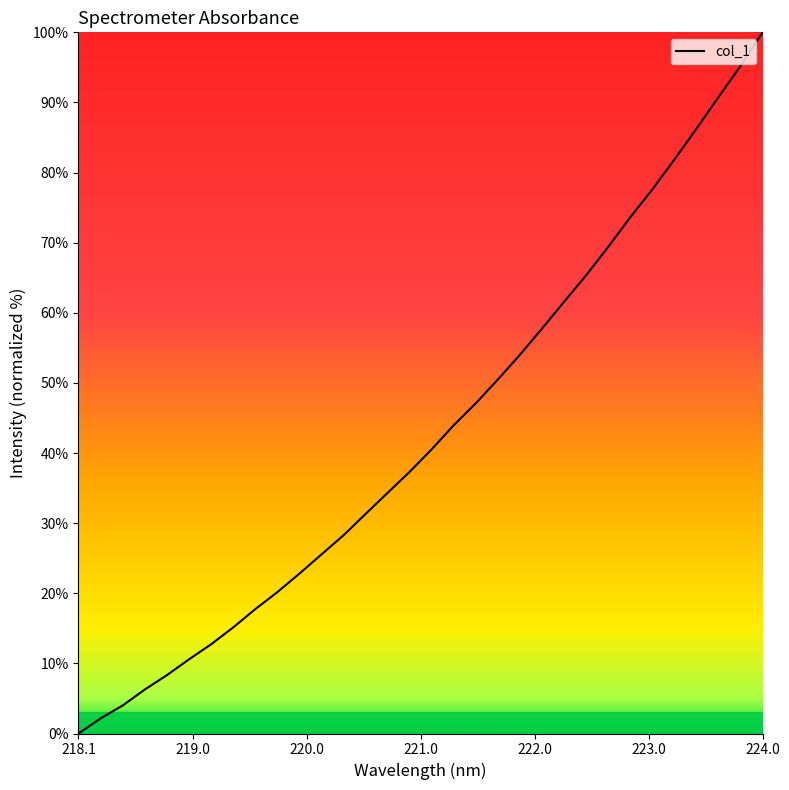

What is the maximum value shown in the chart?

100.0